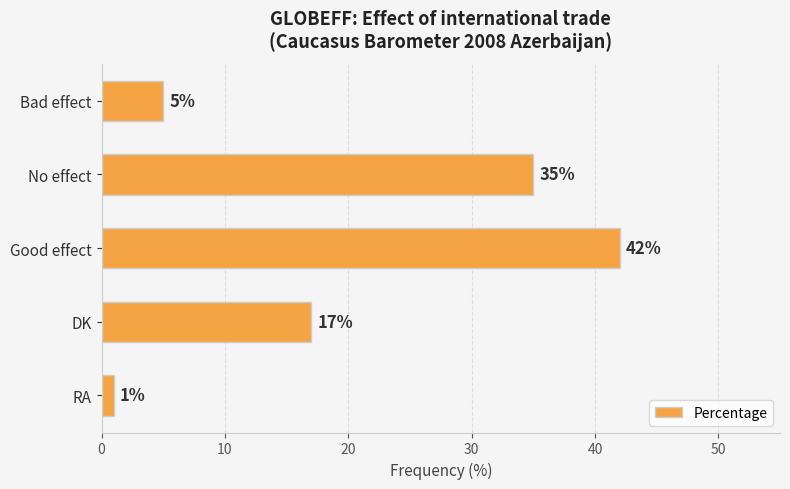

What is the sum of all values?

100